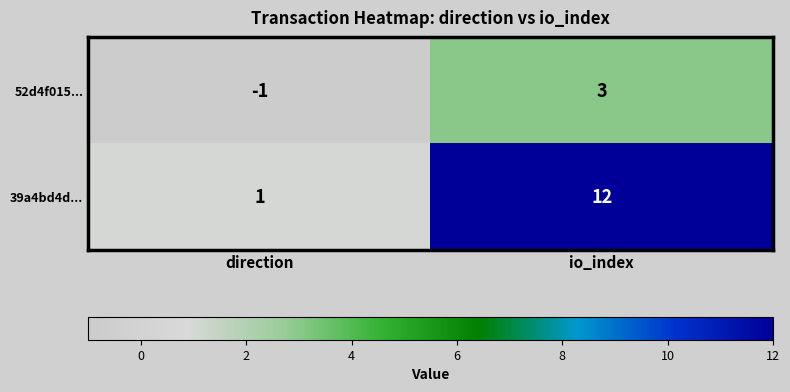

Where is 52d4f015... nearest to the value 1?

direction